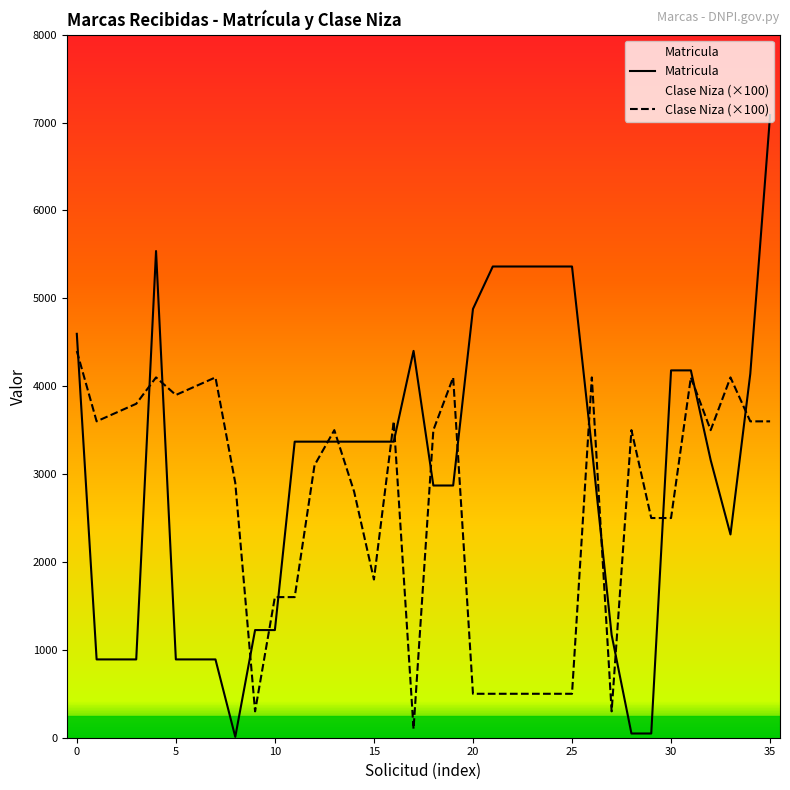

How many lines are shown in the chart?

2